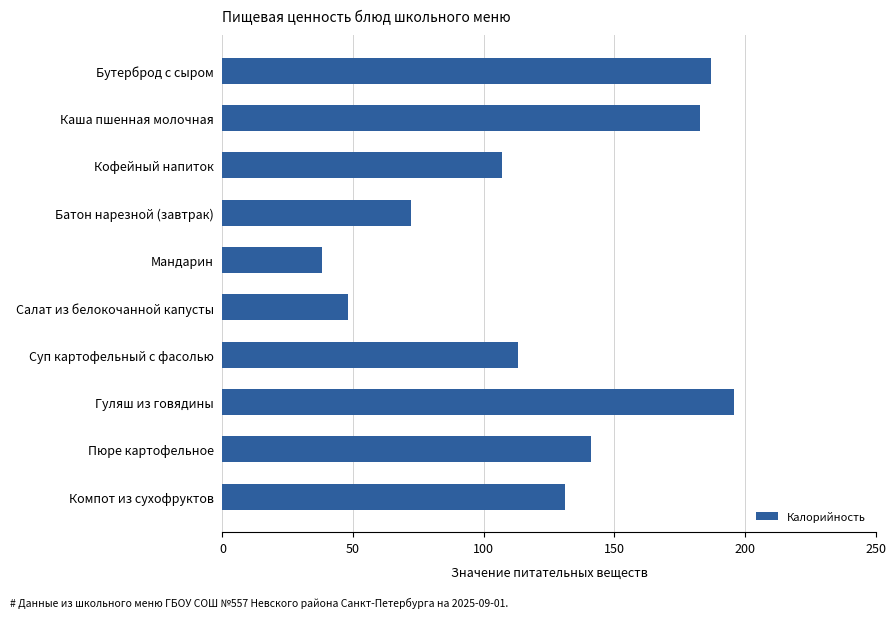

The chart shows a value of 141 at Пюре картофельное. True or false?

True